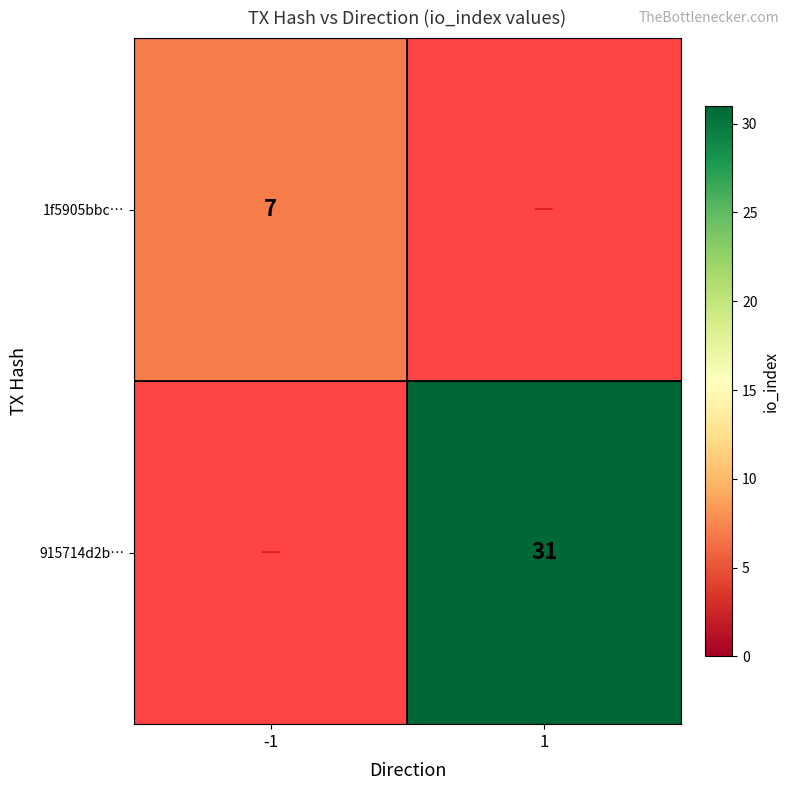

Is it true that 1f5905bbc… equals 7 at -1?

True